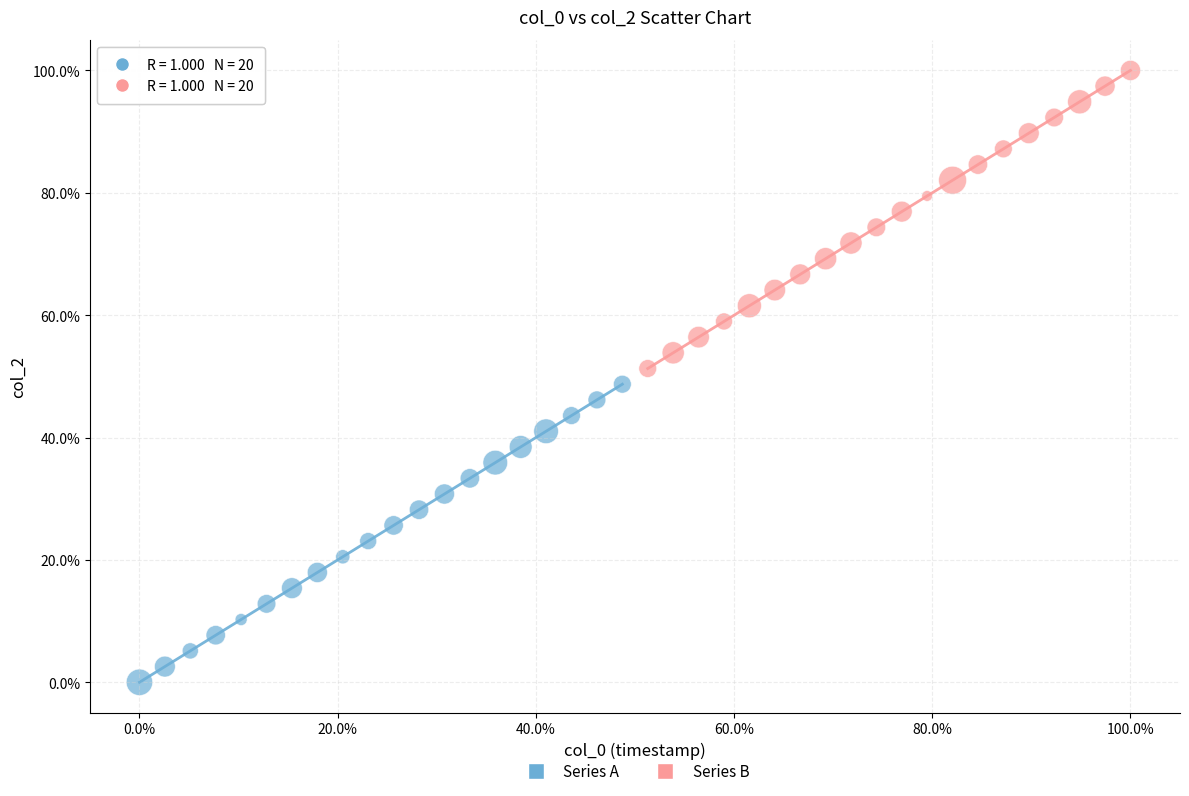

Which series reaches the minimum Y coordinate?

Series A